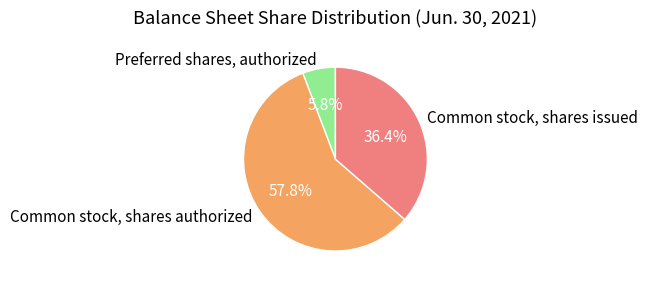

What is the total percentage of Common stock, shares issued and Common stock, shares authorized?

94.2%